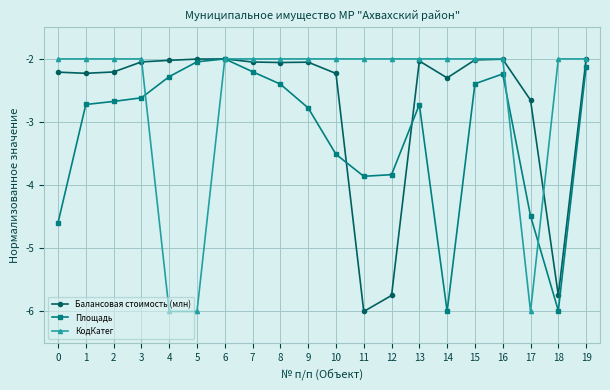

What is the value of the КодКатег point at the 7th from the left?

-2.0